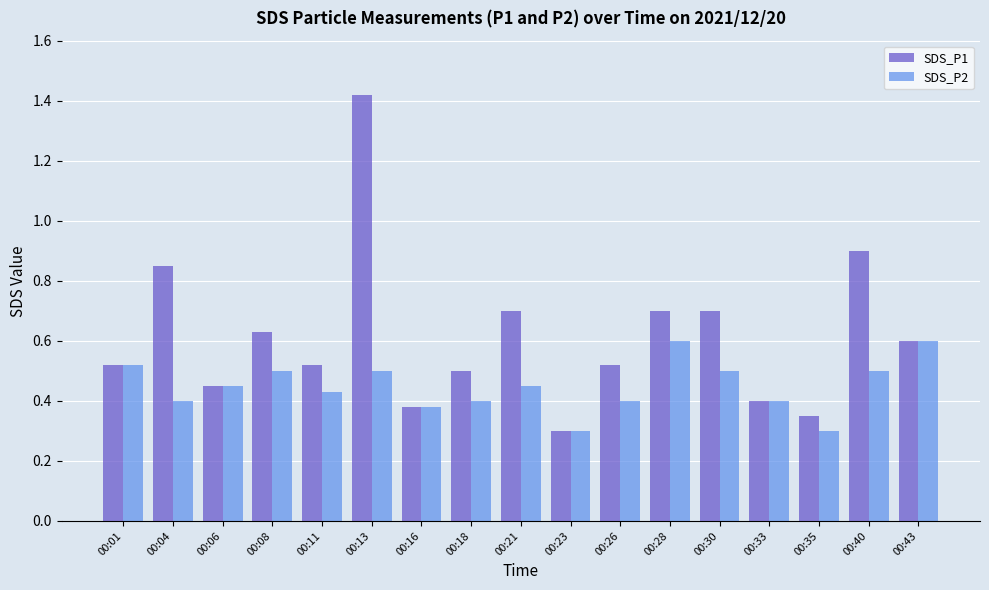

Which category has the lowest value in the SDS_P1 series?

00:23